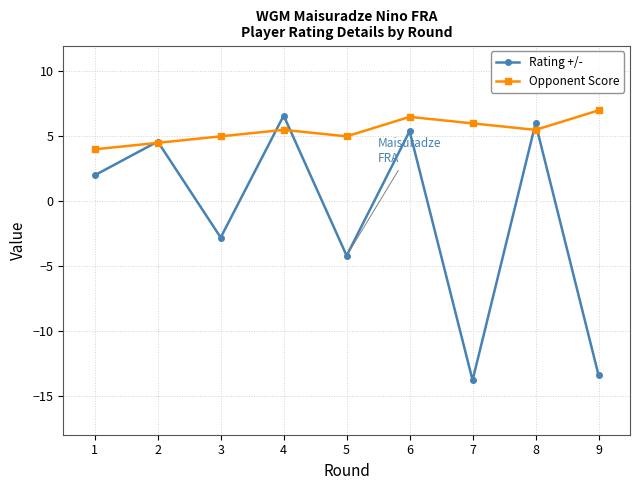

What is the difference between the highest and lowest values at 4?

1.1